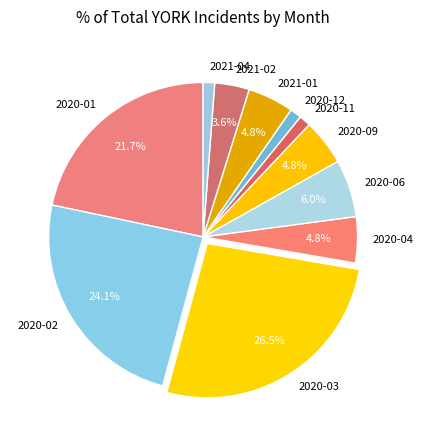

How much of the chart is everything except 2021-02?

96.4%